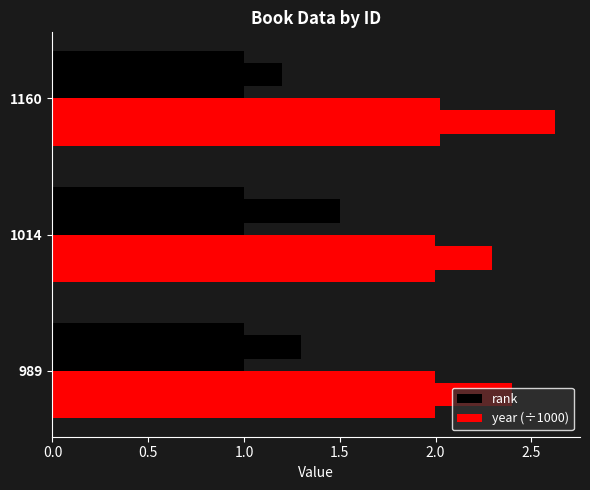

What is the sum of all year (÷1000) values?

6.0